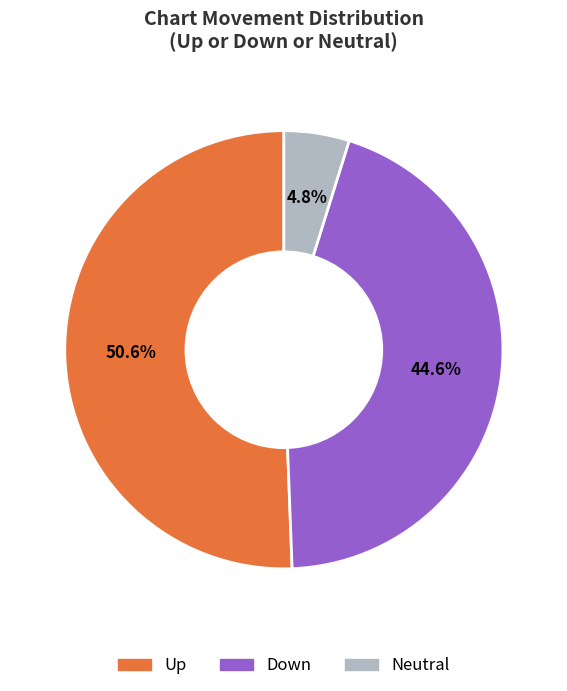

Does any single category account for the majority?

Yes